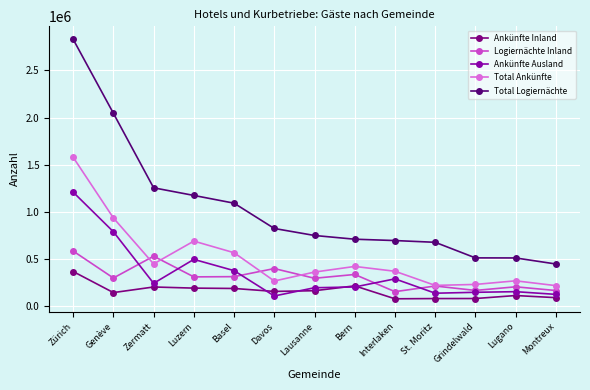

How many values in the Ankünfte Ausland series are below 205728?

6